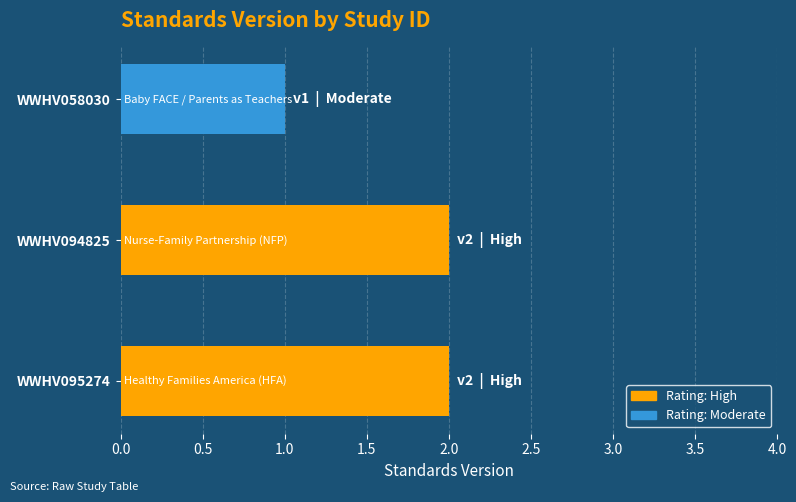

The value at WWHV094825 is 2. True or false?

True